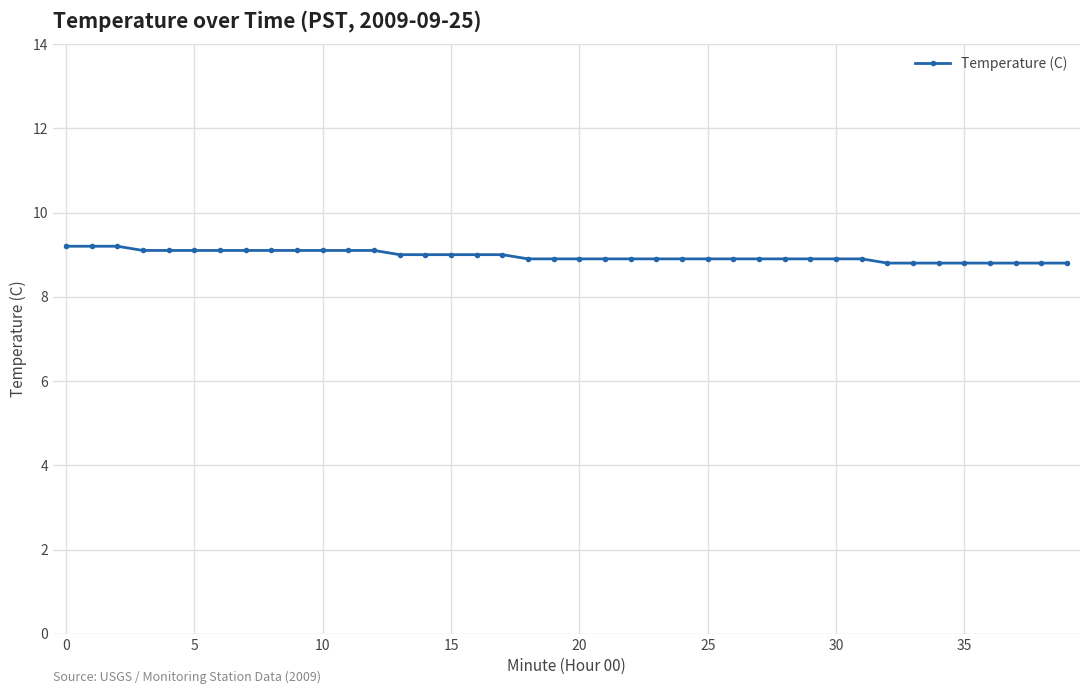

What is the value of the 31st point from the left?

8.9